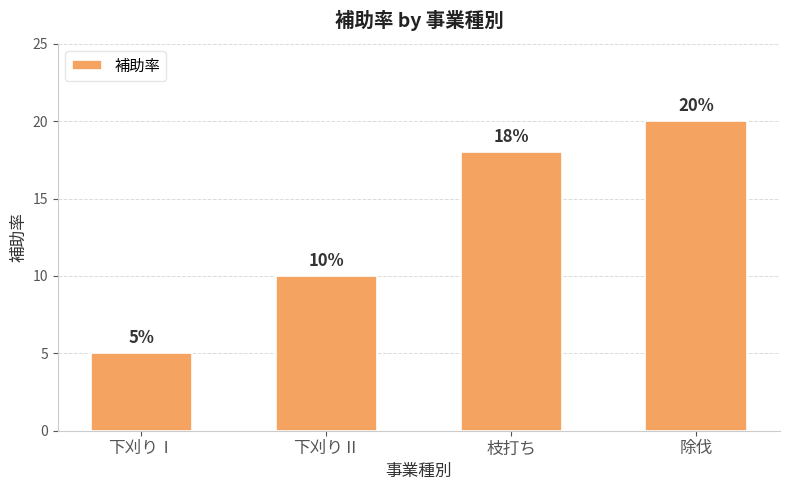

What is the maximum value shown in the chart?

20